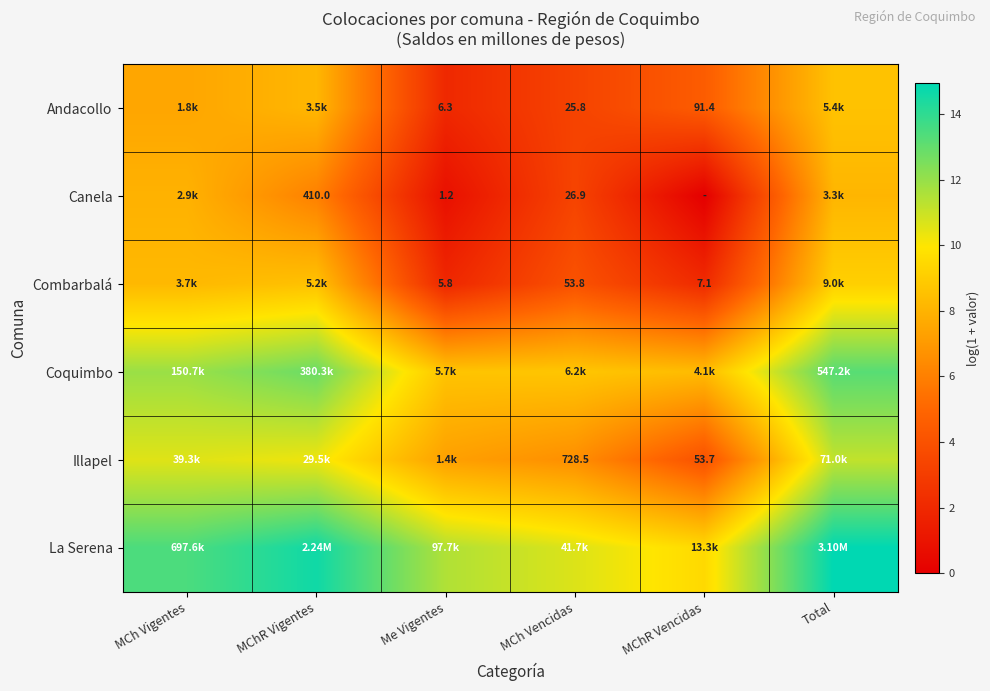

At how many categories does at least one series exceed 11?

4